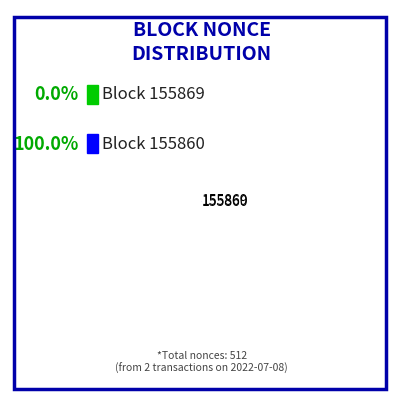

Which category has the smallest portion of the pie?

155869